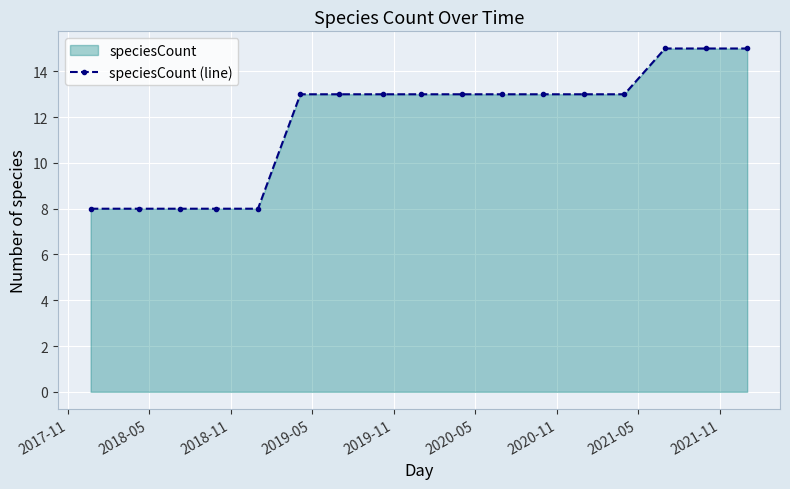

What is the minimum value shown in the chart?

8